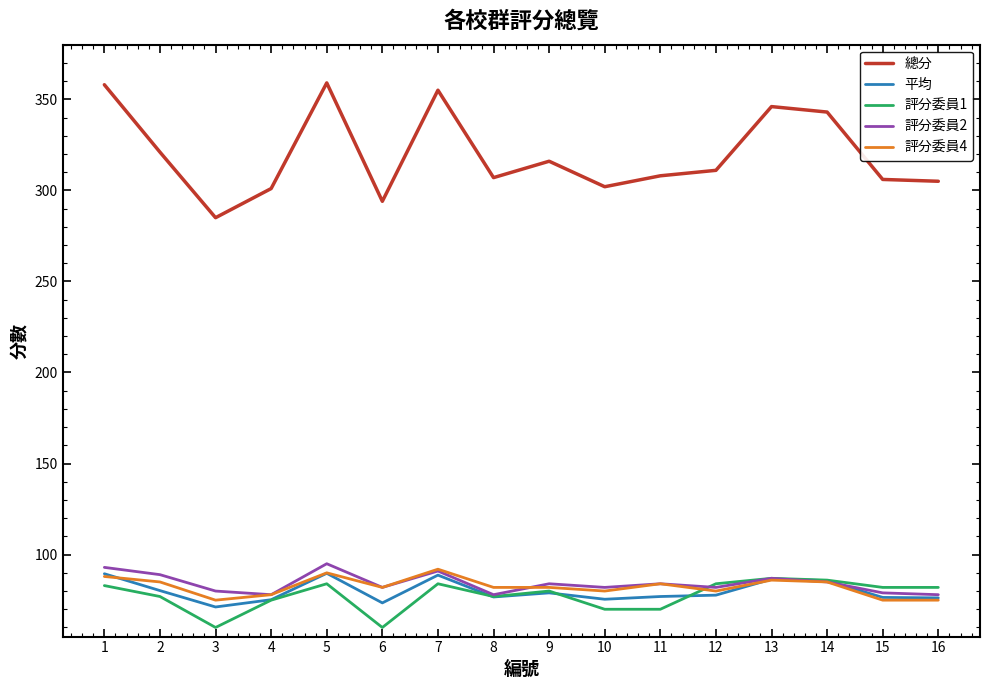

How many series are shown in this chart?

5